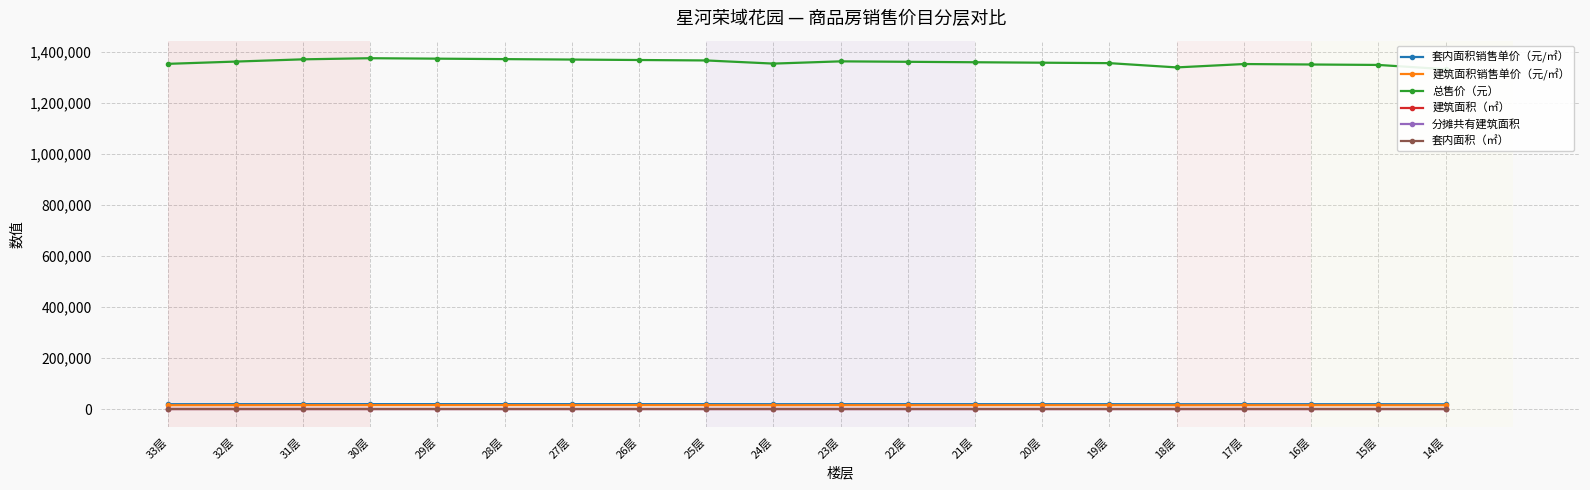

Does the chart display data point markers on the line(s)?

Yes